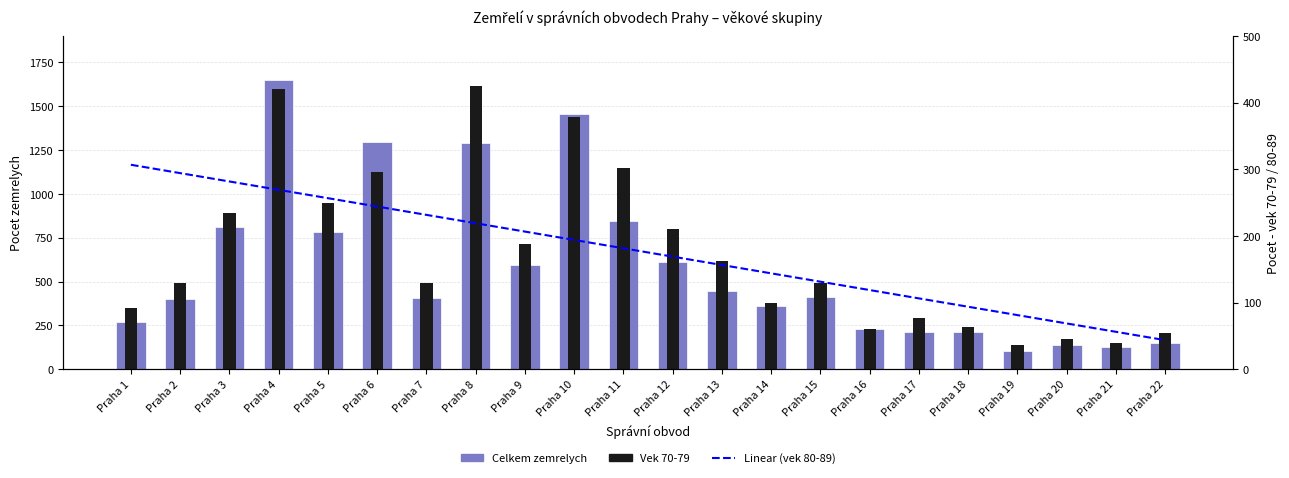

Which has a higher value, Praha 22 or Praha 17?

Praha 17